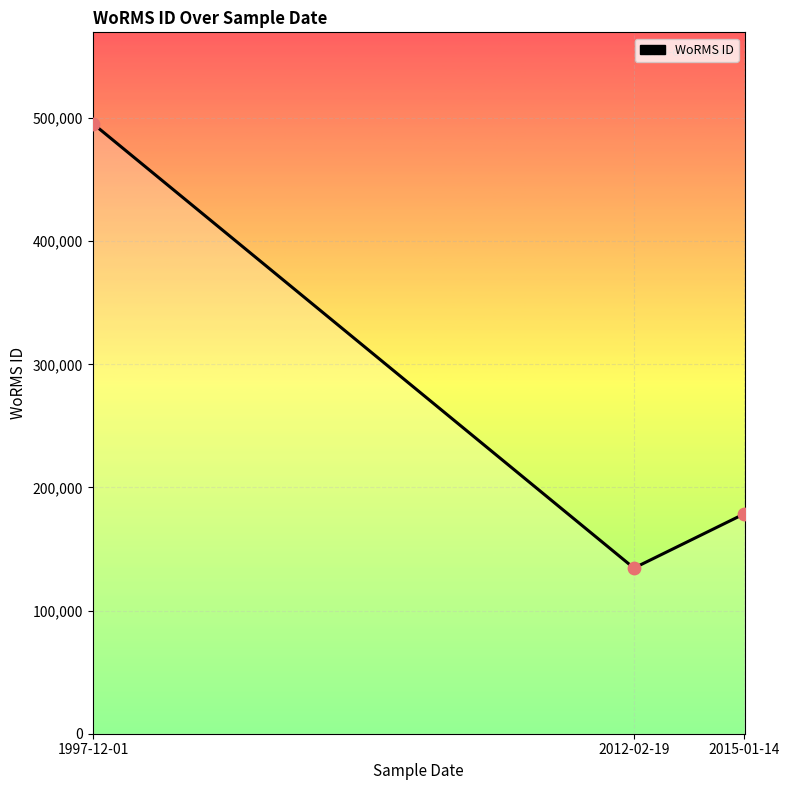

Which has a higher value, 2012-02-19 or 2015-01-14?

2015-01-14